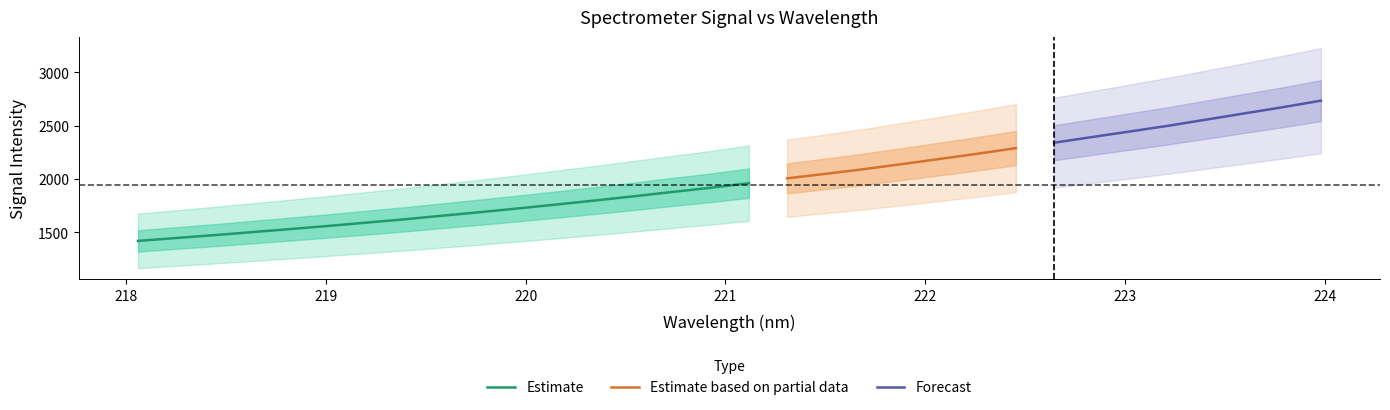

What is the greatest value displayed?

2734.4